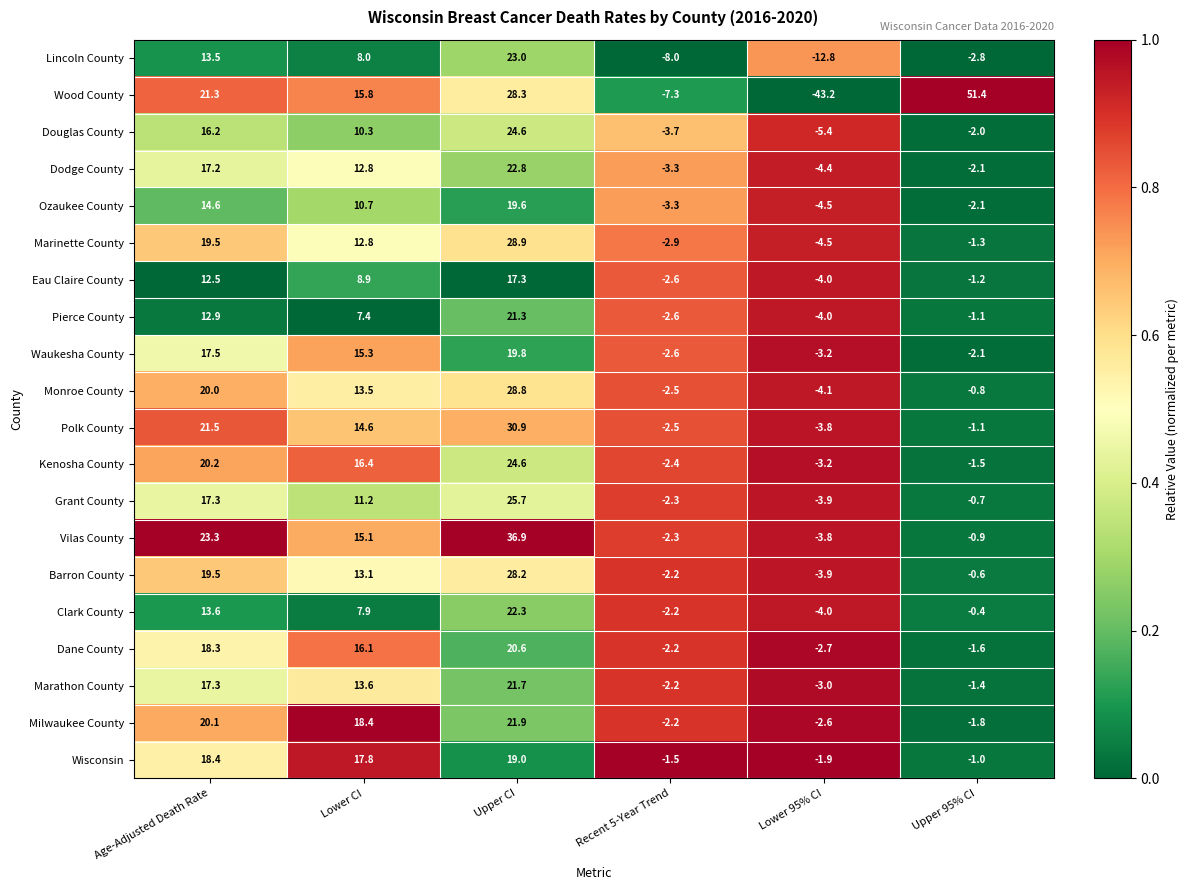

At which category is the sum across all series the highest?

Upper CI